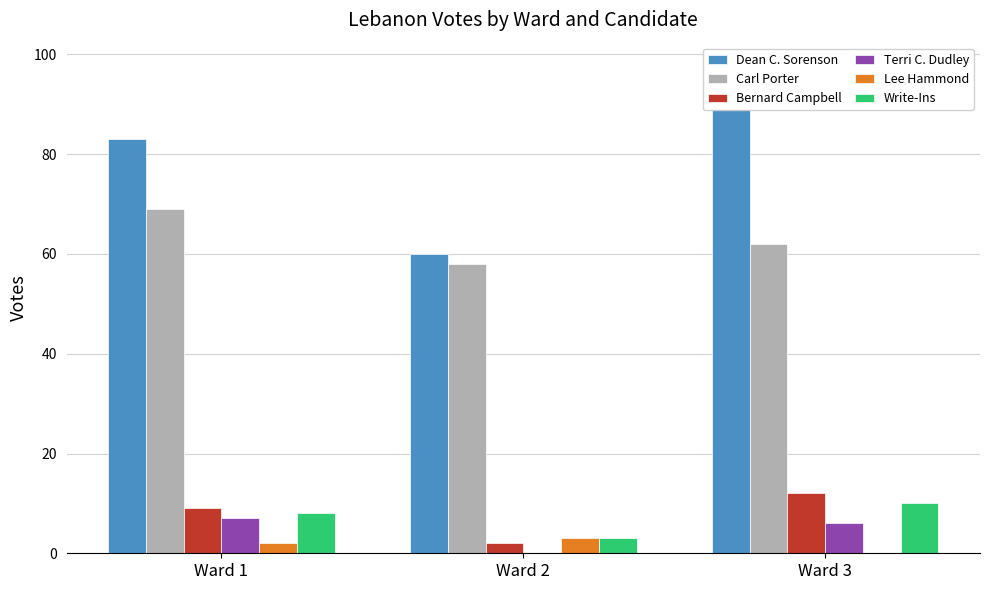

What is the highest value of the Bernard Campbell series?

12